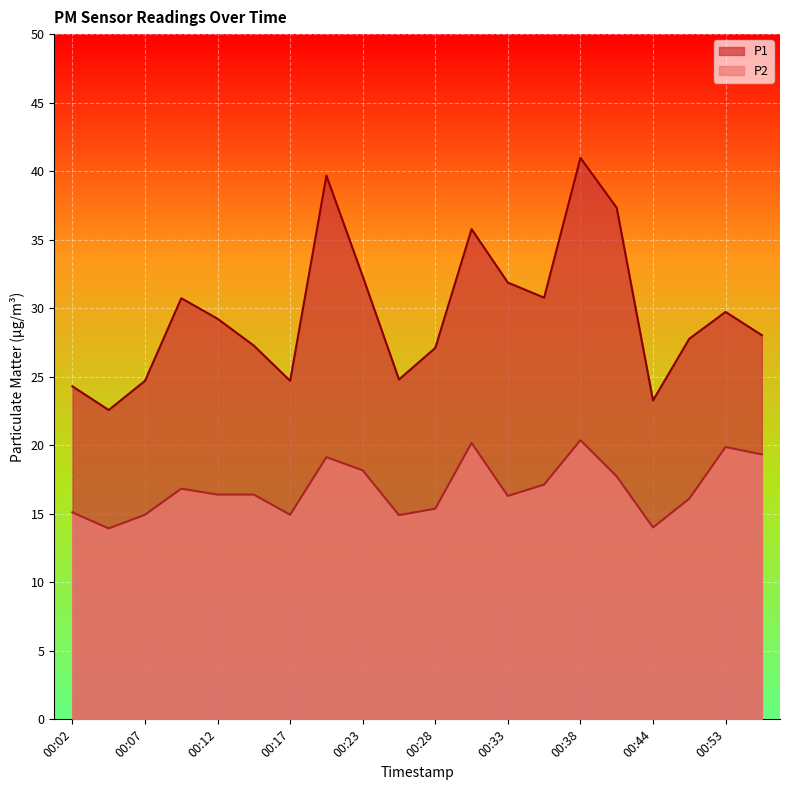

Where is P1 nearest to the value 31?

00:36